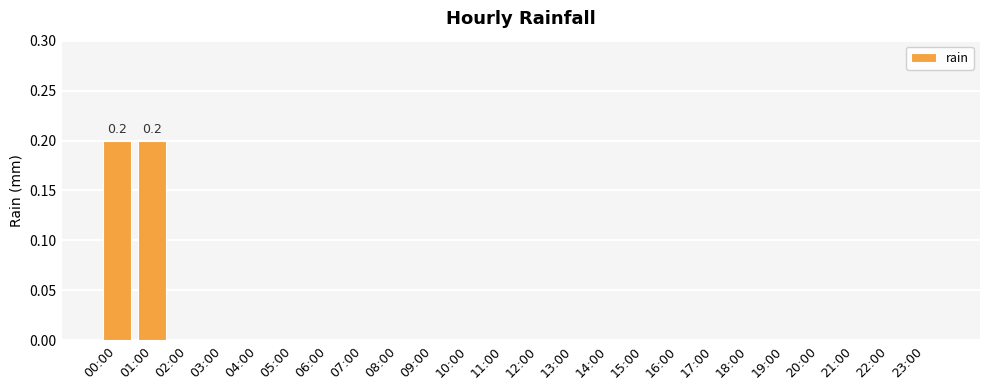

Is it true that the value at 05:00 is 0.1?

False